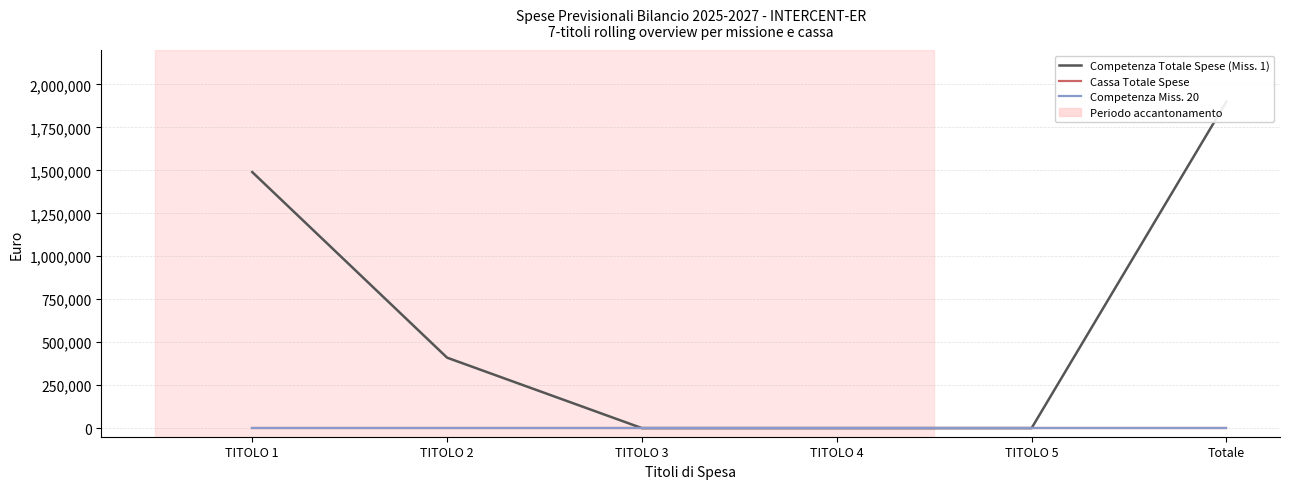

What position from the left is TITOLO 2?

2